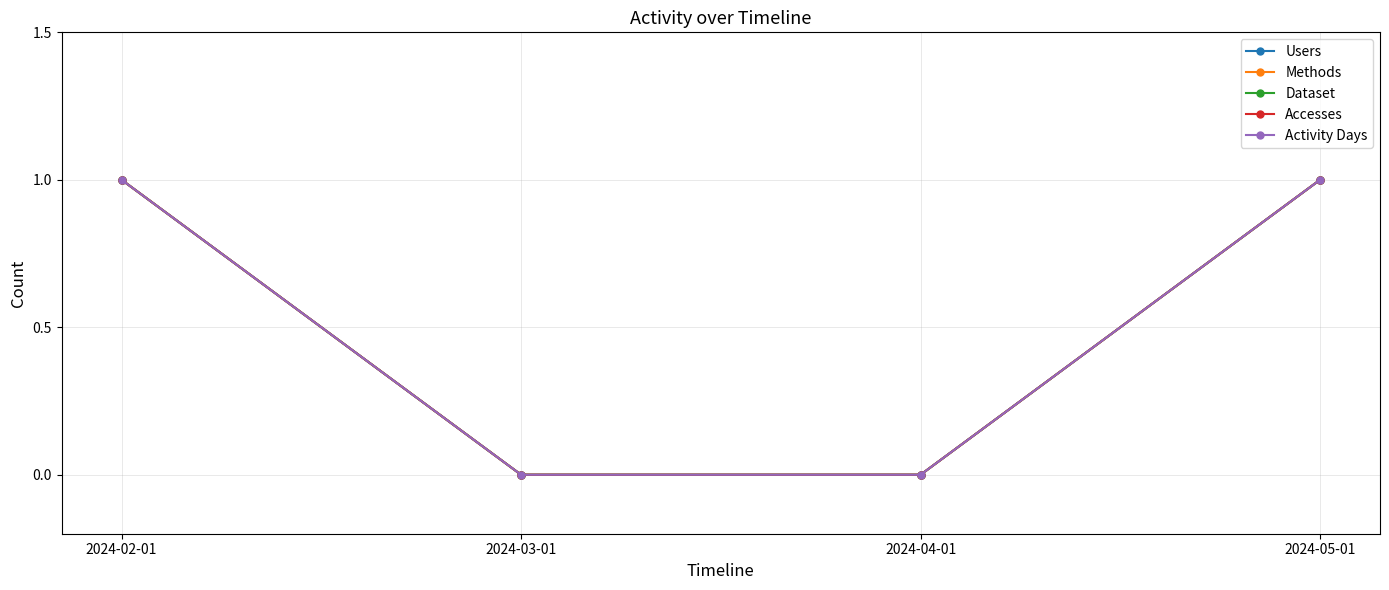

True or false: Users and Accesses cross at least once.

False